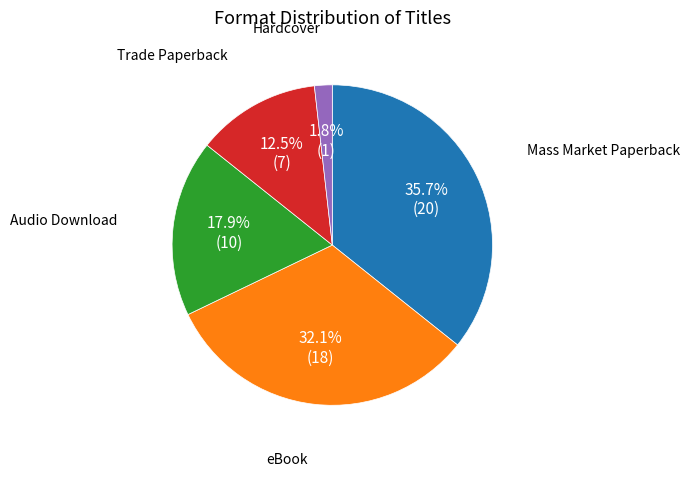

Does any single category account for the majority?

No